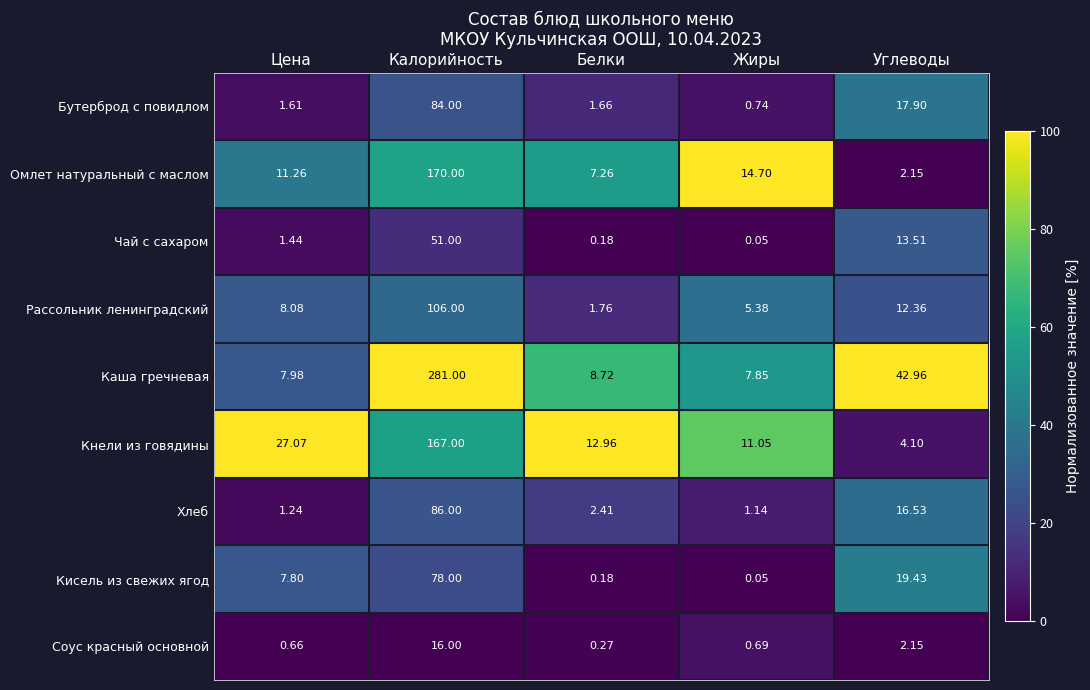

How many data points in Омлет натуральный с маслом are less than 11?

2